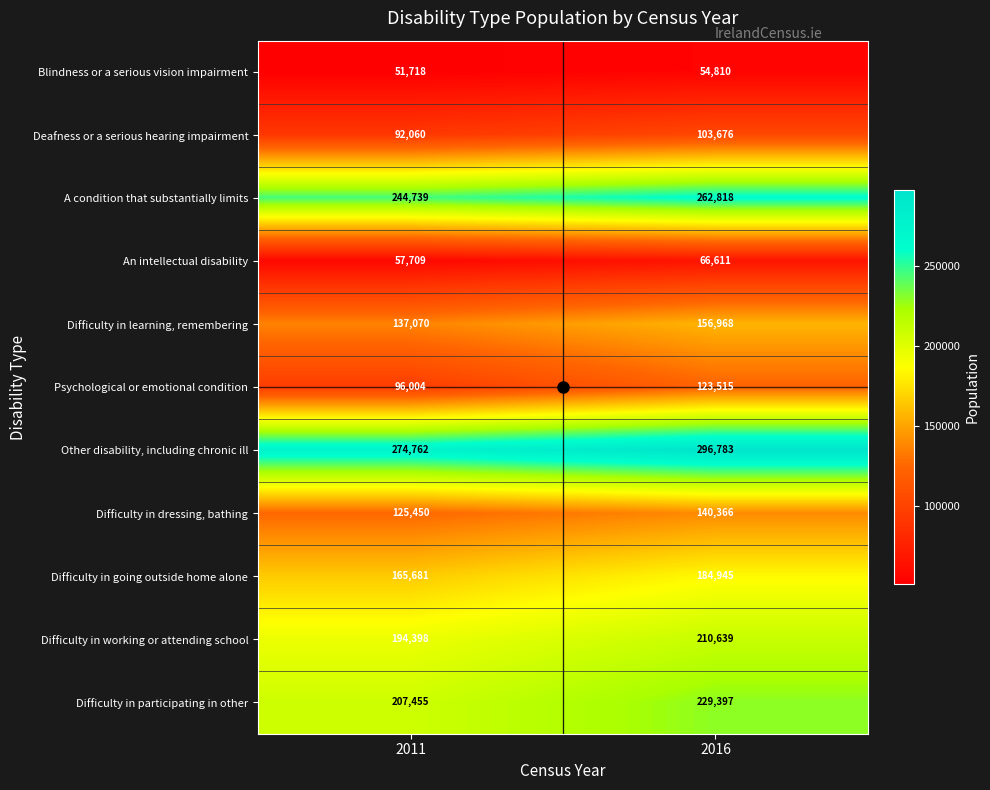

What is the minimum value shown in the chart?

51718